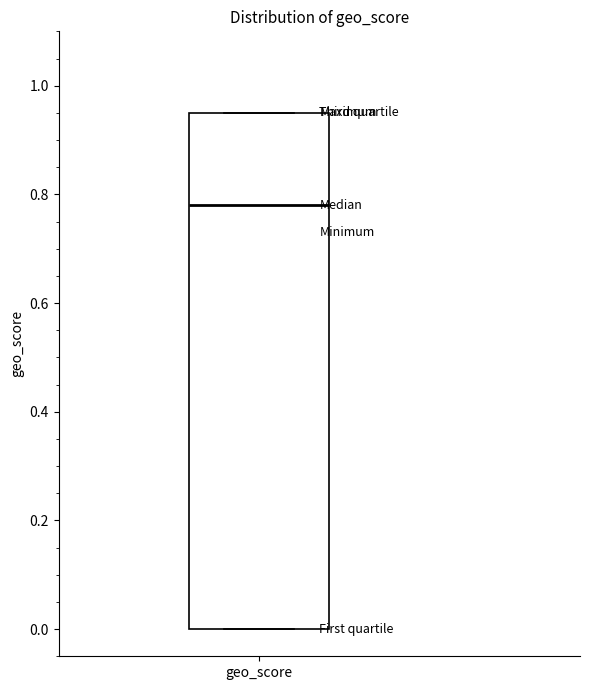

Transcribe this box plot: give where the median line is, the range the box spans, and where the two whiskers end, as read against the y-axis. The values are not printed on the chart, so give them approximately, as read against the axis.

median 0.78, box 0.00 to 0.96, whiskers 0.00 to 0.96